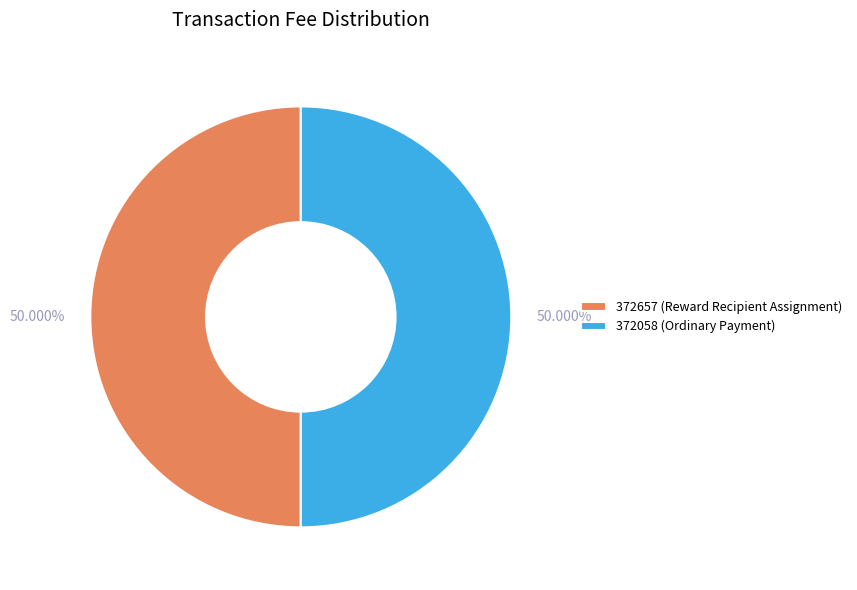

To the nearest percent, what portion does 372058 represent?

50%